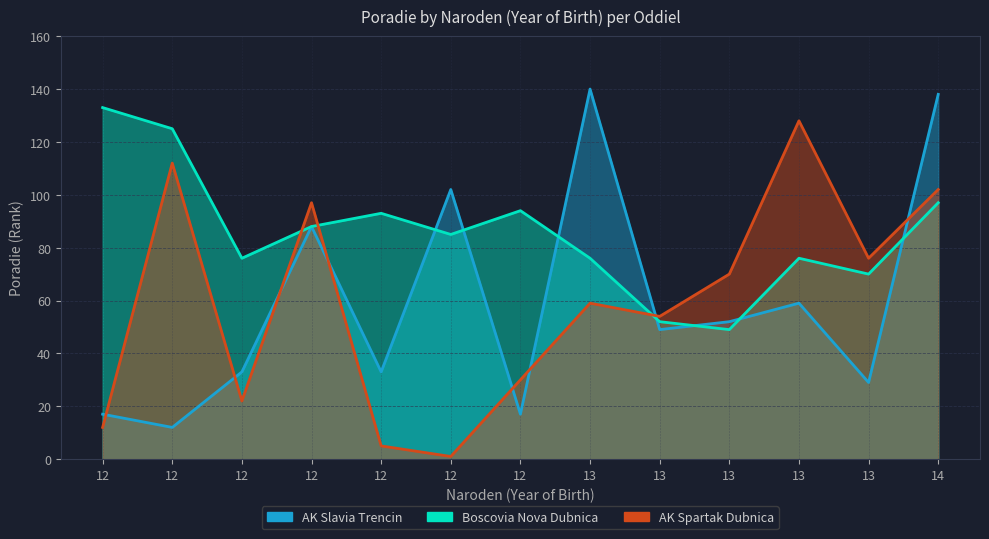

What is the minimum value for AK Slavia Trencin?

12